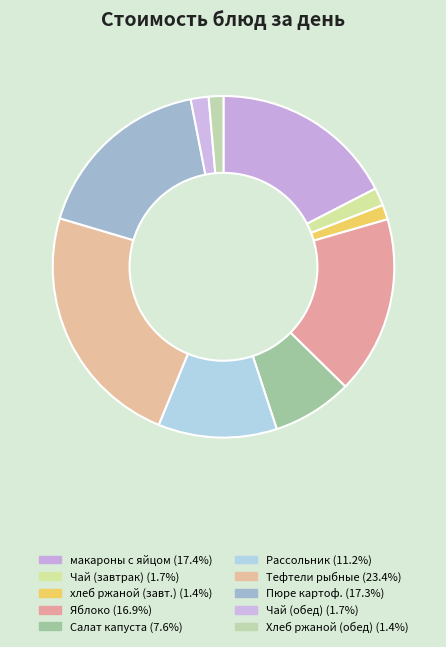

To the nearest percent, what is the average slice percentage?

10%